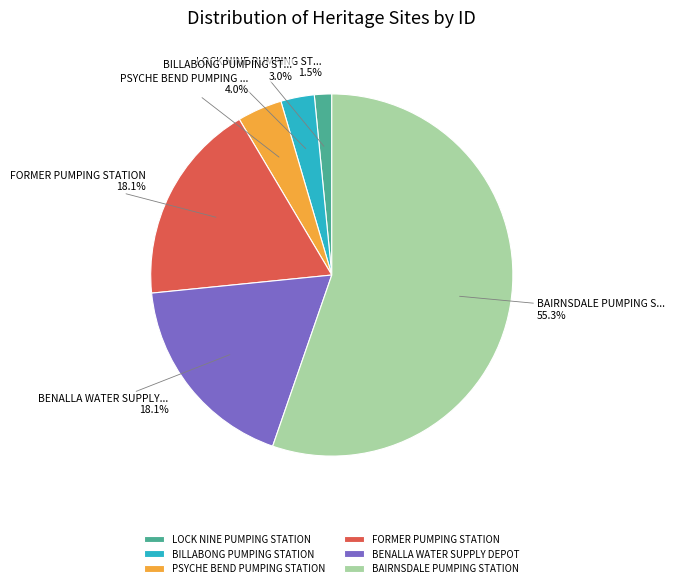

Approximately how many times larger is the value at LOCK NINE PUMPING STATION compared to PSYCHE BEND PUMPING STATION?

0.4